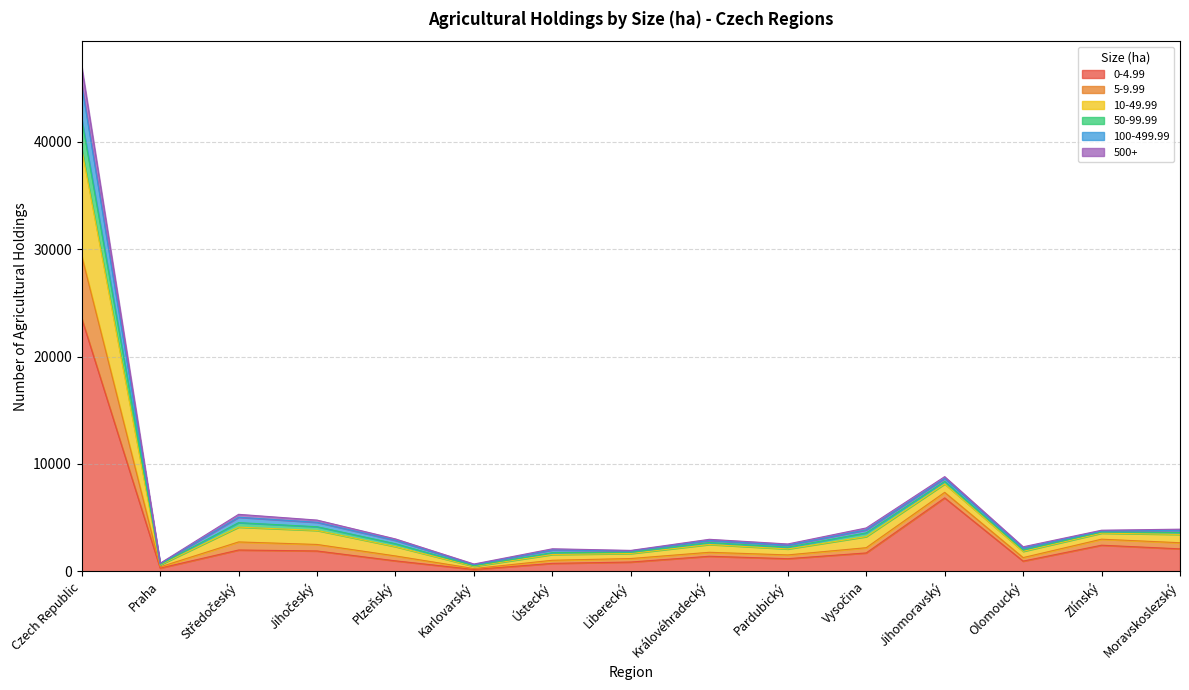

Between Ústecký and Liberecký, which series saw the biggest shift?

5-9.99